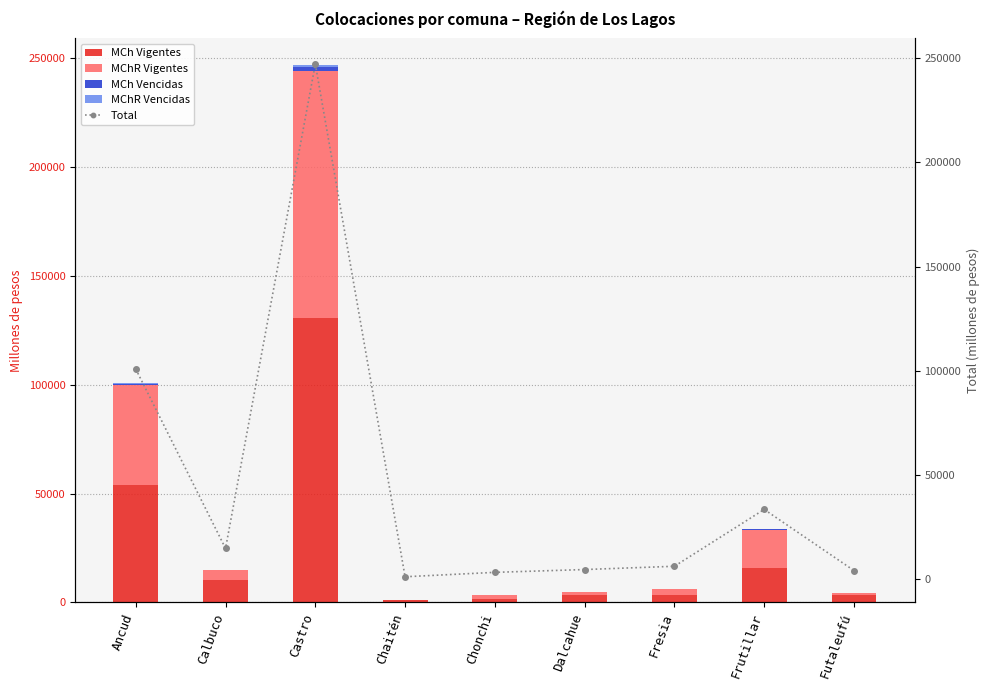

What is the label of the 1st bar from the right?

Futaleufú